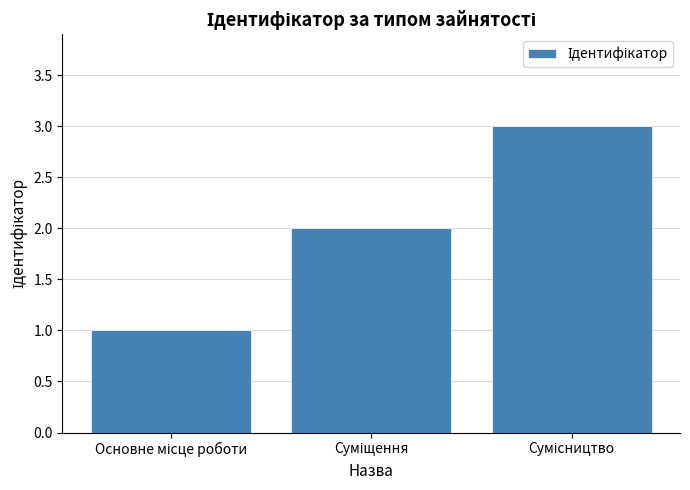

How many values are below 2?

1